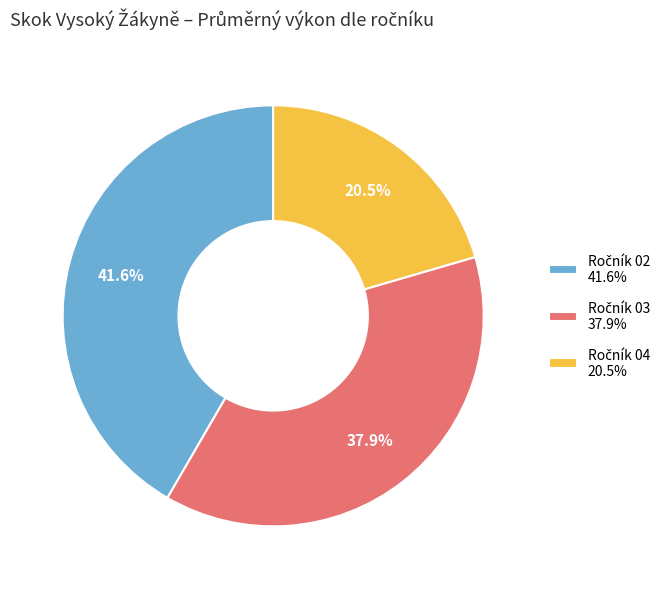

Is there any slice that represents more than half of the pie?

No